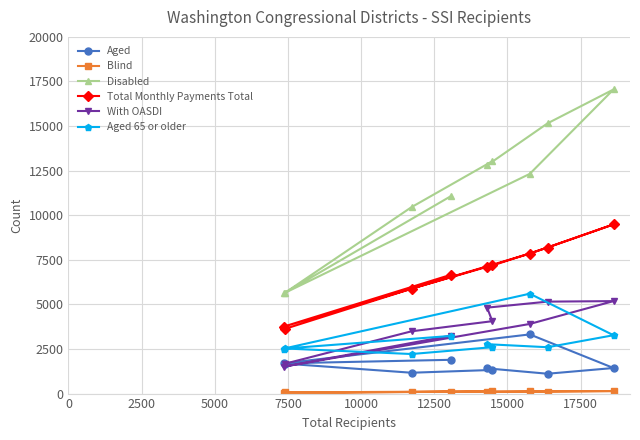

List the series in order of their peak value, highest first.

Disabled, Total Monthly Payments Total, Aged 65 or older, With OASDI, Aged, Blind